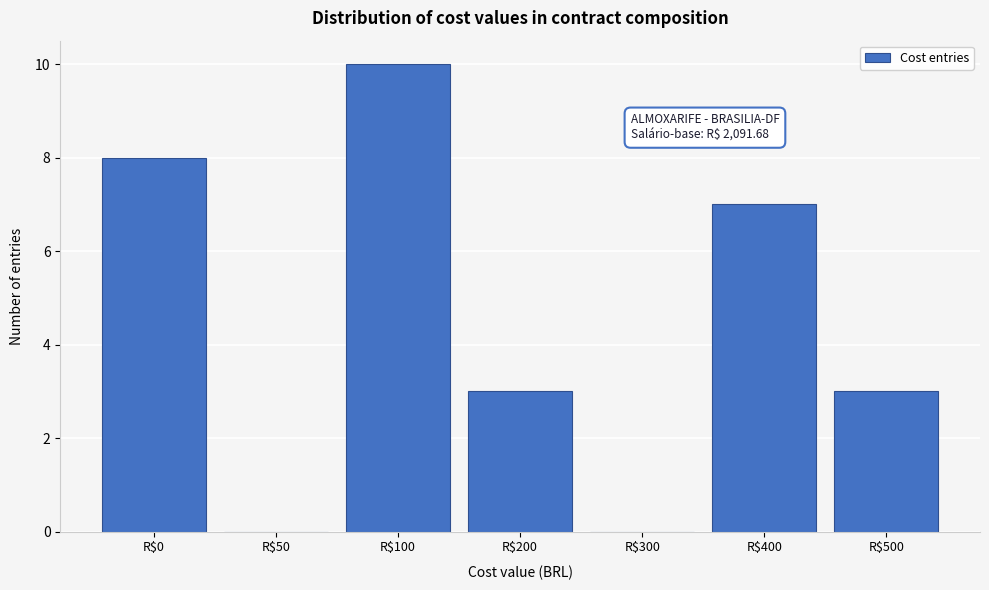

What is the sum of all values?

31